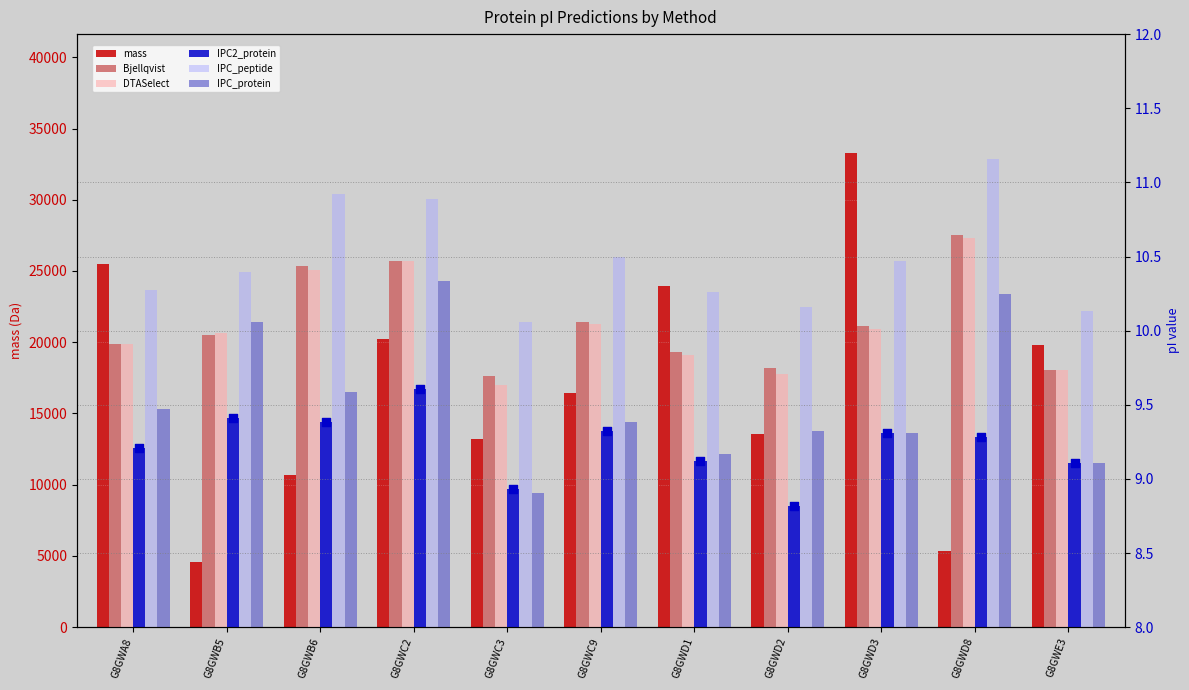

What is the total value across all series at G8GWA8?

25506.7